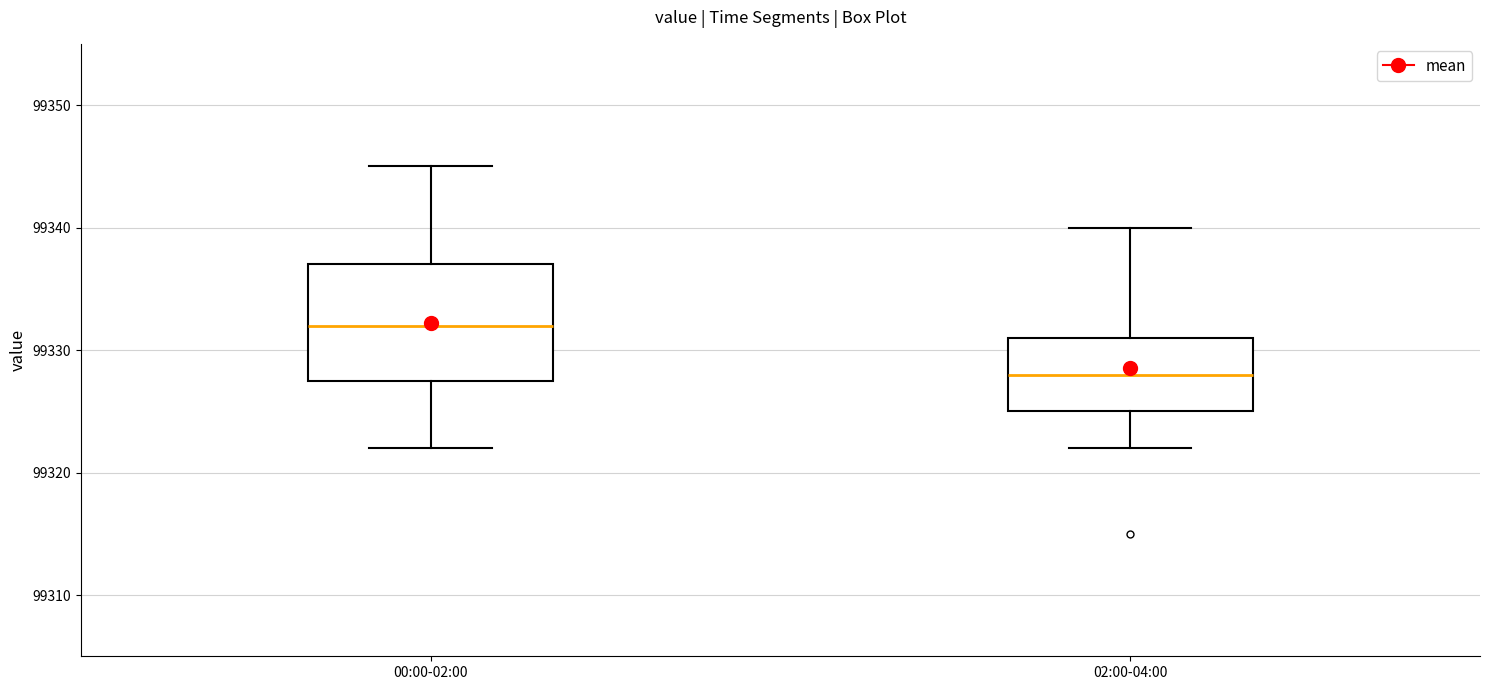

Where is the lower edge of the box for 02:00-04:00 on the y-axis? The values are not printed on the chart, so give them approximately, as read against the axis.

99325